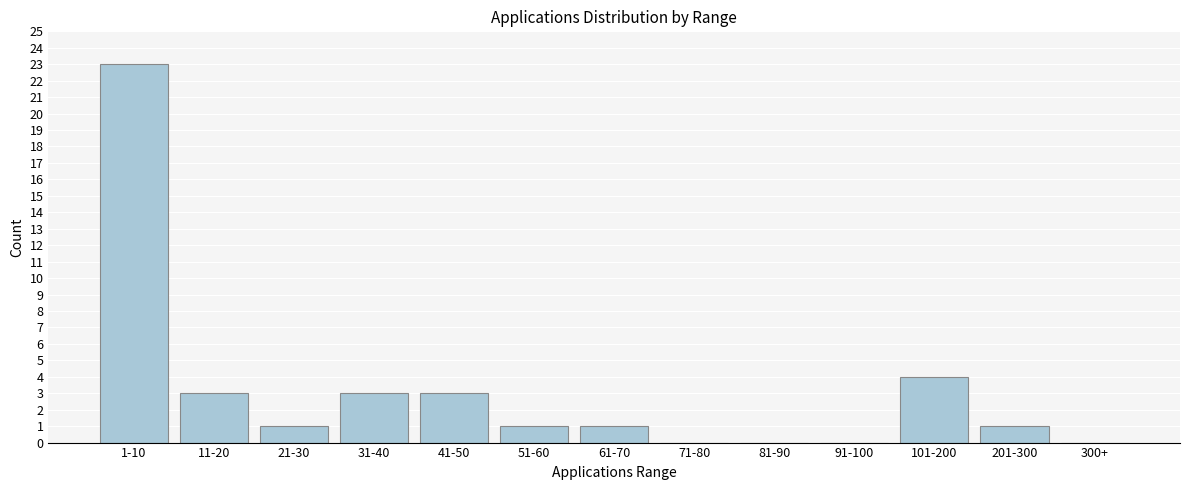

Reading left to right, extract all data points from this chart.

1-10=23	11-20=3	21-30=1	31-40=3	41-50=3	51-60=1	61-70=1	71-80=0	81-90=0	91-100=0	101-200=4	201-300=1	300+=0